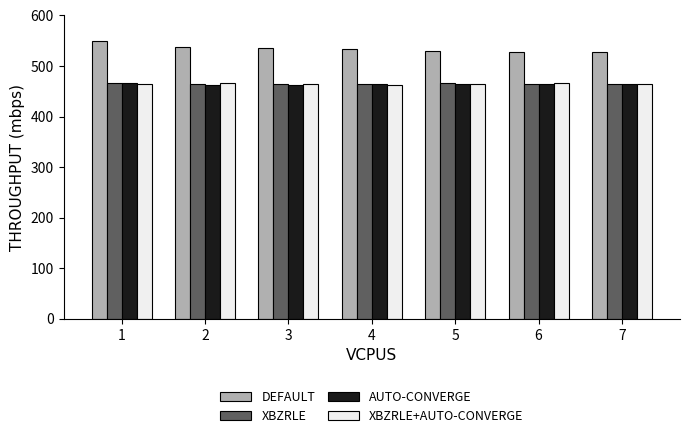

Is the value of DEFAULT at 4 greater than the value of XBZRLE+AUTO-CONVERGE at 5?

Yes